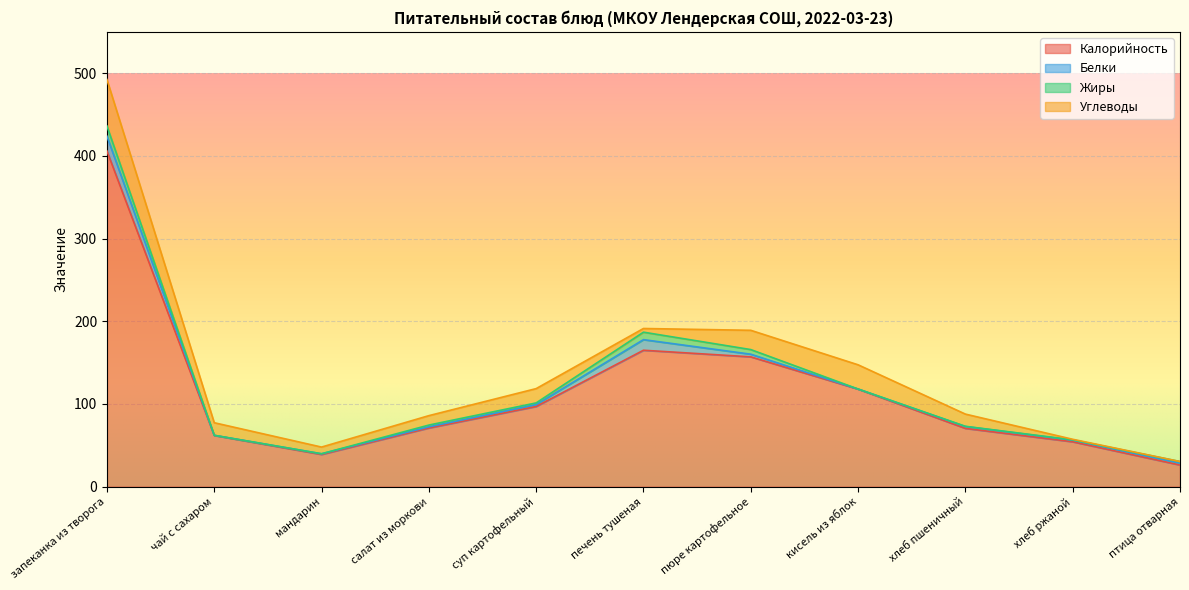

Reading left to right, extract all data points from this chart.

Калорийность: запеканка из творога=406.0	чай с сахаром=62.0	мандарин=39.0	салат из моркови=71.0	суп картофельный=97.0	печень тушеная=165.0	пюре картофельное=157.0	кисель из яблок=118.0	хлеб пшеничный=70.5	хлеб ржаной=54.3	птица отварная=26.2
Белки: запеканка из творога=17.8	чай с сахаром=0.1	мандарин=0.8	салат из моркови=1.4	суп картофельный=2.3	печень тушеная=12.8	пюре картофельное=3.2	кисель из яблок=0.1	хлеб пшеничный=2.3	хлеб ржаной=2.0	птица отварная=2.3
Жиры: запеканка из творога=12.4	чай с сахаром=0.0	мандарин=0.0	салат из моркови=2.1	суп картофельный=2.0	печень тушеная=9.0	пюре картофельное=5.6	кисель из яблок=0.0	хлеб пшеничный=0.2	хлеб ржаной=0.4	птица отварная=1.9
Углеводы: запеканка из творога=56.2	чай с сахаром=15.2	мандарин=8.1	салат из моркови=11.4	суп картофельный=17.3	печень тушеная=4.5	пюре картофельное=23.3	кисель из яблок=29.3	хлеб пшеничный=14.8	хлеб ржаной=0.7	птица отварная=0.0